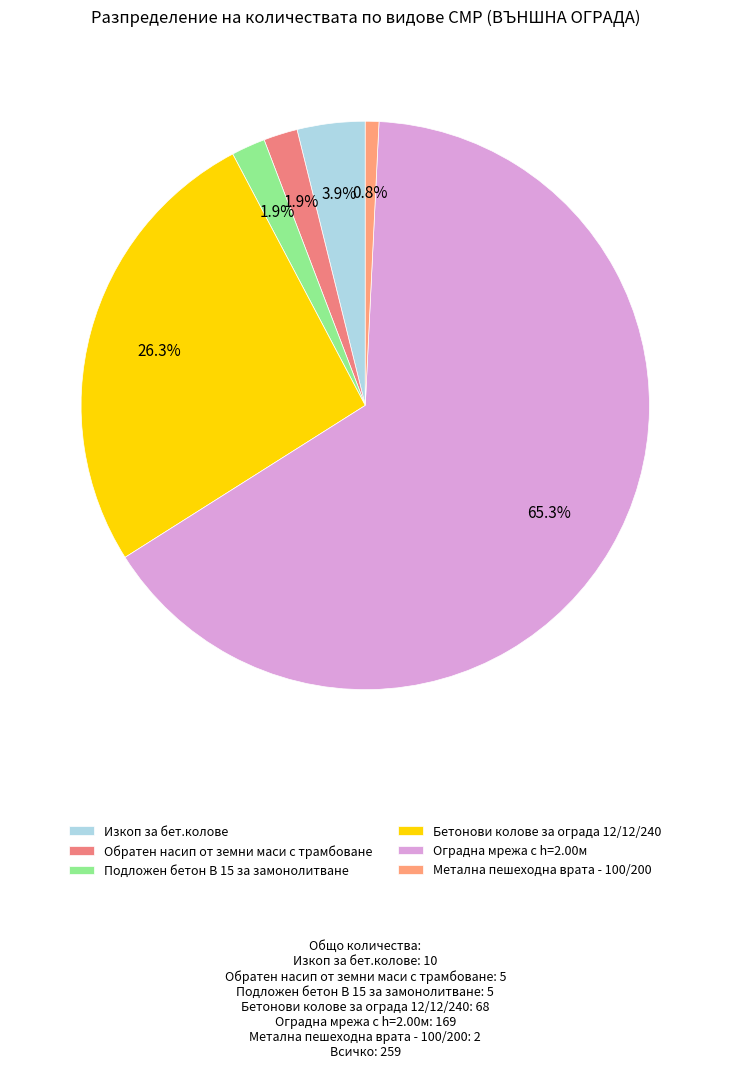

To the nearest percent, what percentage of the pie is Изкоп за бет.колове?

4%